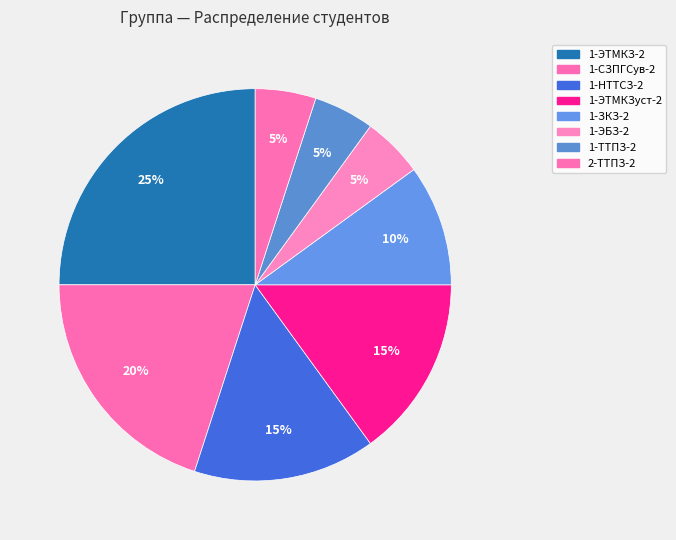

Is 1-ТТПЗ-2 the majority of the pie?

No